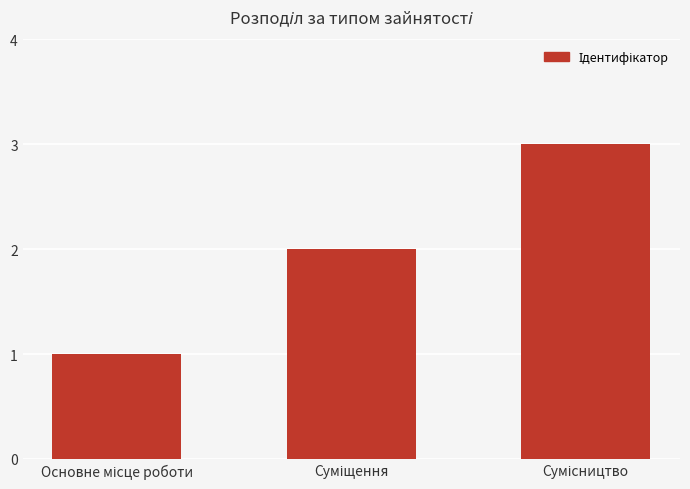

What is the maximum value shown in the chart?

3